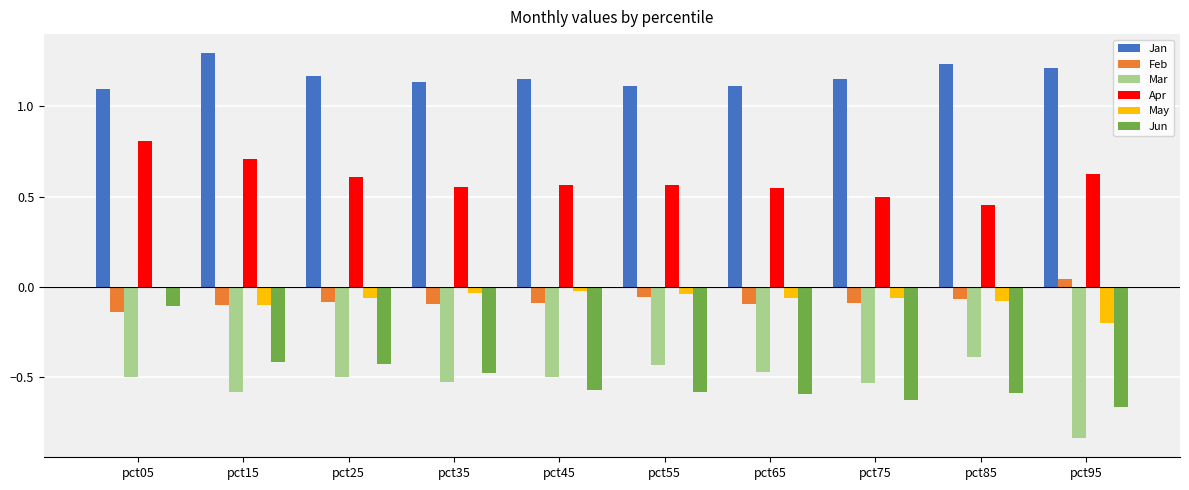

The May series shows -0.0 at pct55. True or false?

True